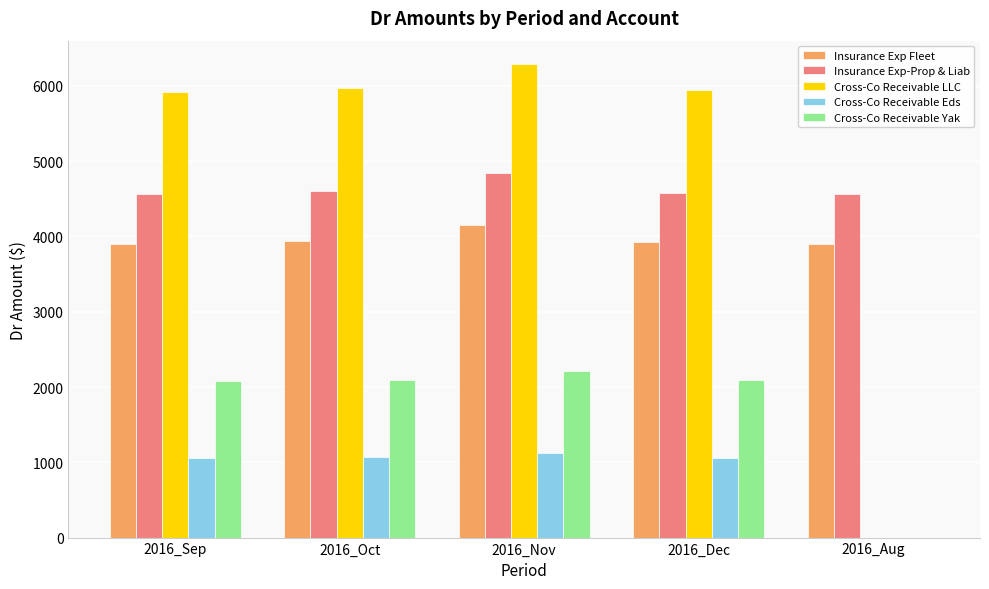

What is the sum of all Cross-Co Receivable Yak values?

8479.0